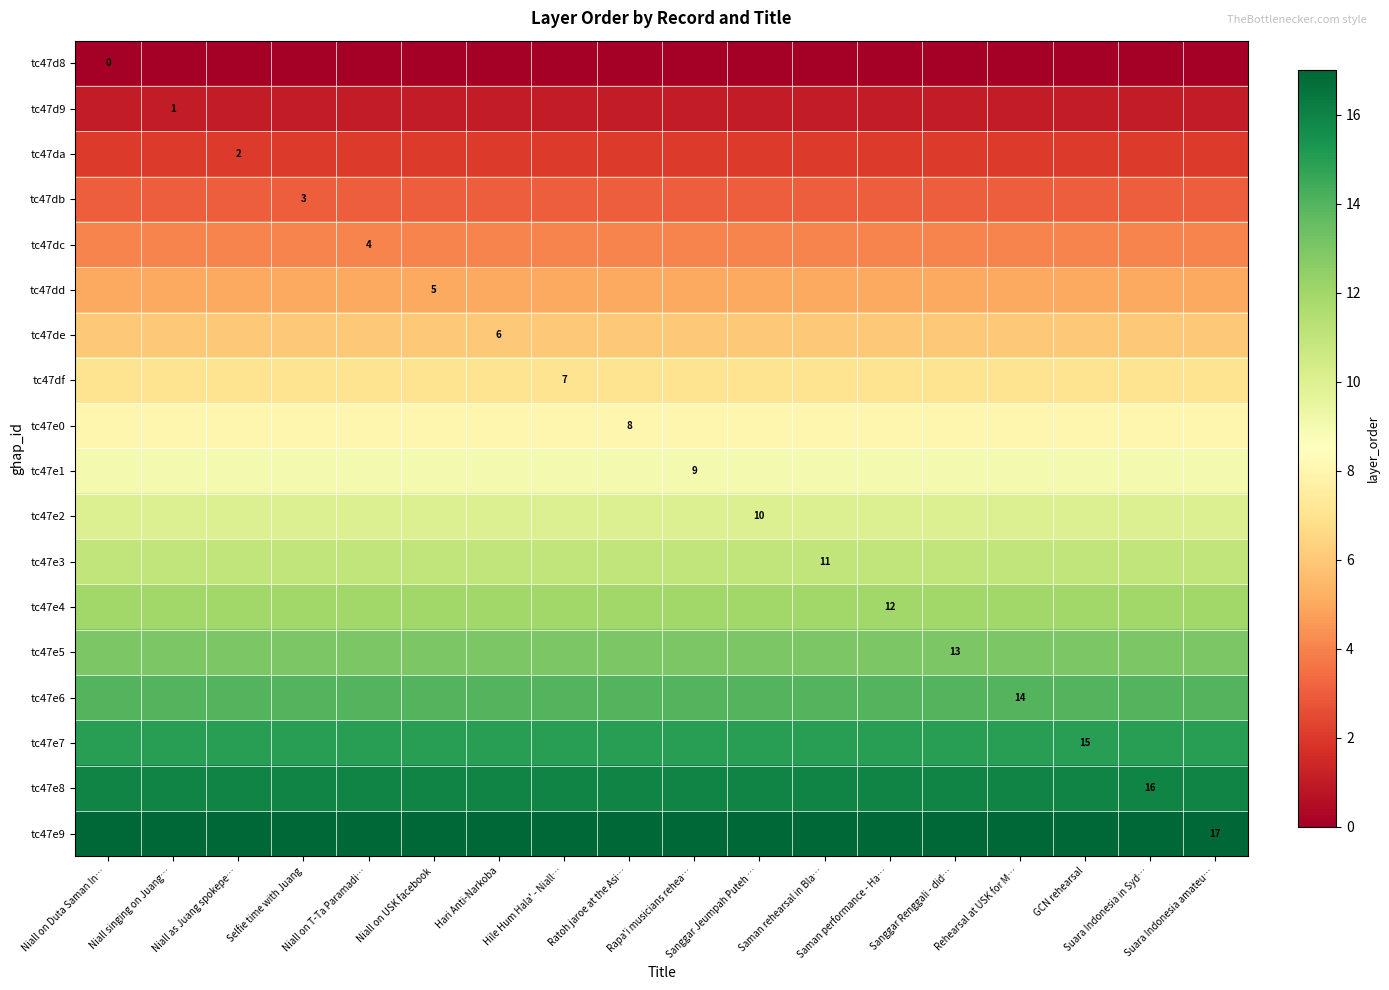

What is the sum of the tc47db values at Hile Hum Hala' - Niall… and Niall on USK facebook?

6